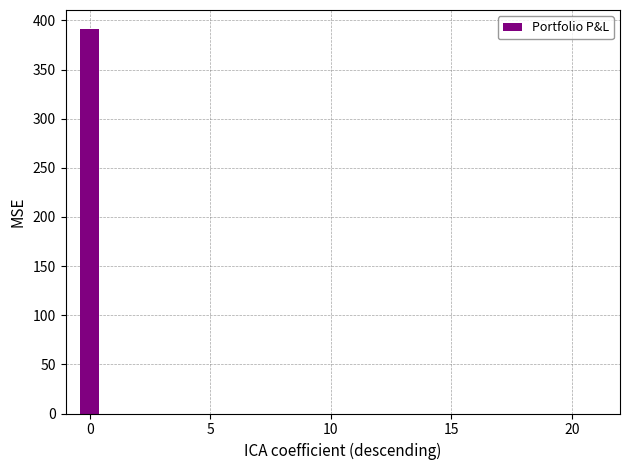

How many data points does each series have?

22